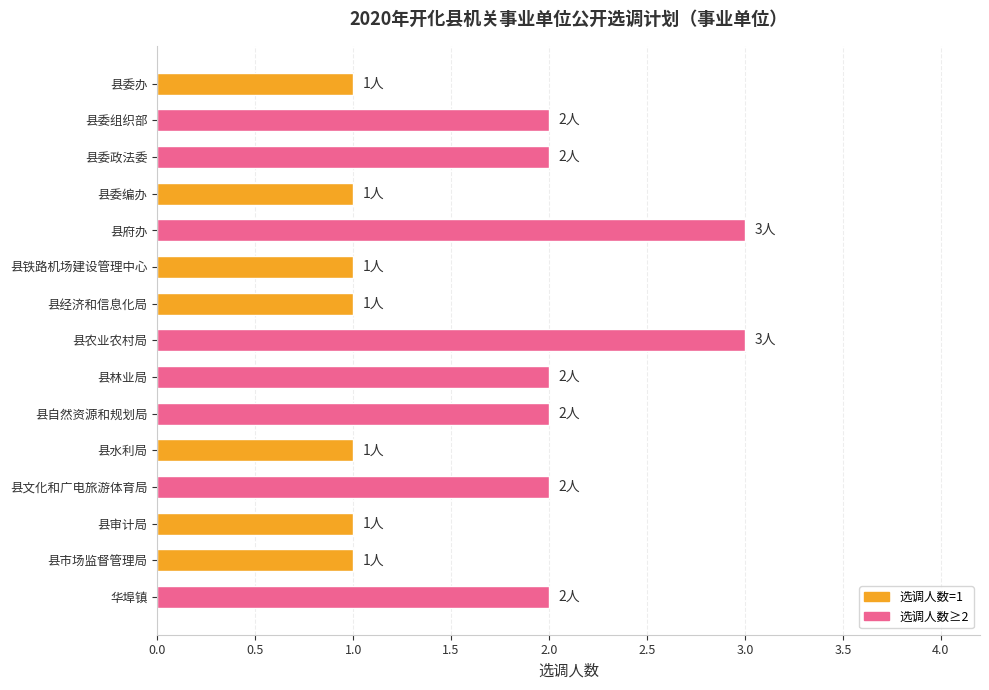

What is the maximum value shown in the chart?

3